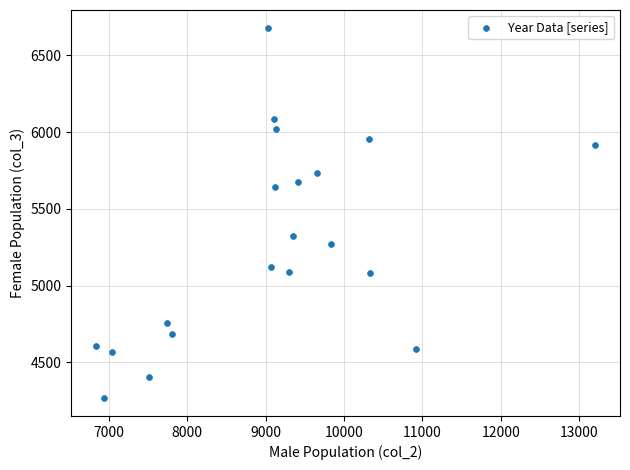

What is the range of X values (max minus min)?

6360